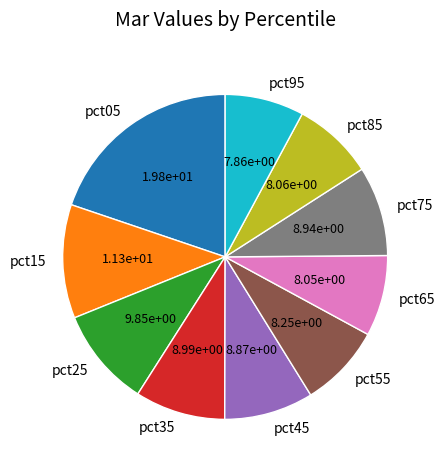

Does pct65 account for over 50% of the chart?

No